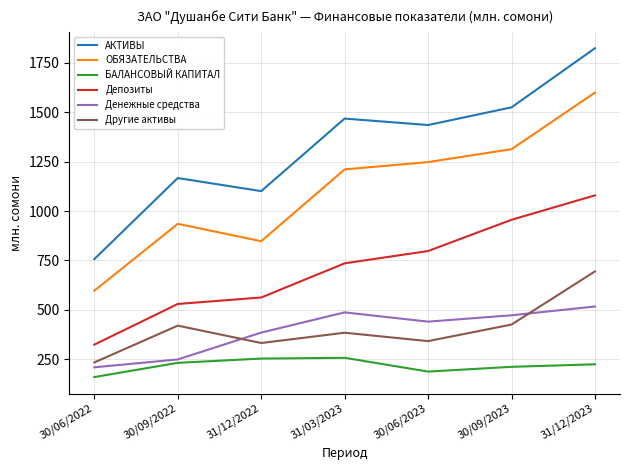

What is the difference between the second highest and minimum values in the Денежные средства series?

277.9